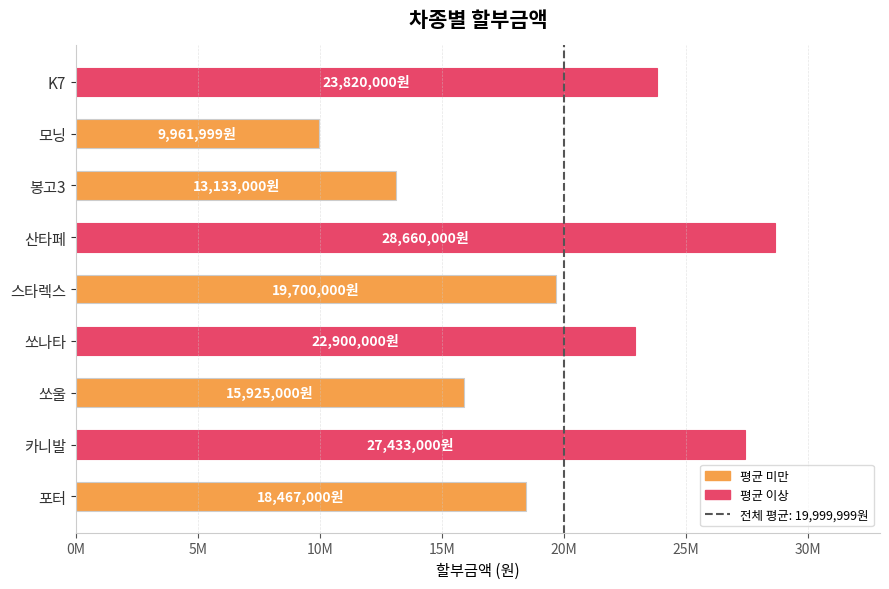

Which category has the lowest value across all series?

모닝